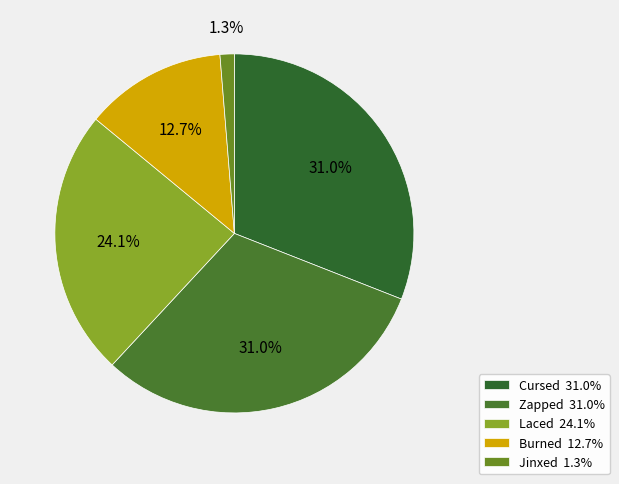

Rank the categories by value from highest to lowest.

Cursed, Zapped, Laced, Burned, Jinxed